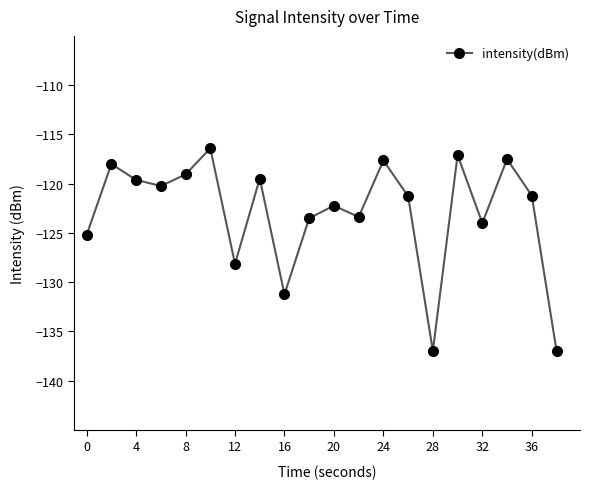

What is the value of the 3rd point from the left?

-119.6